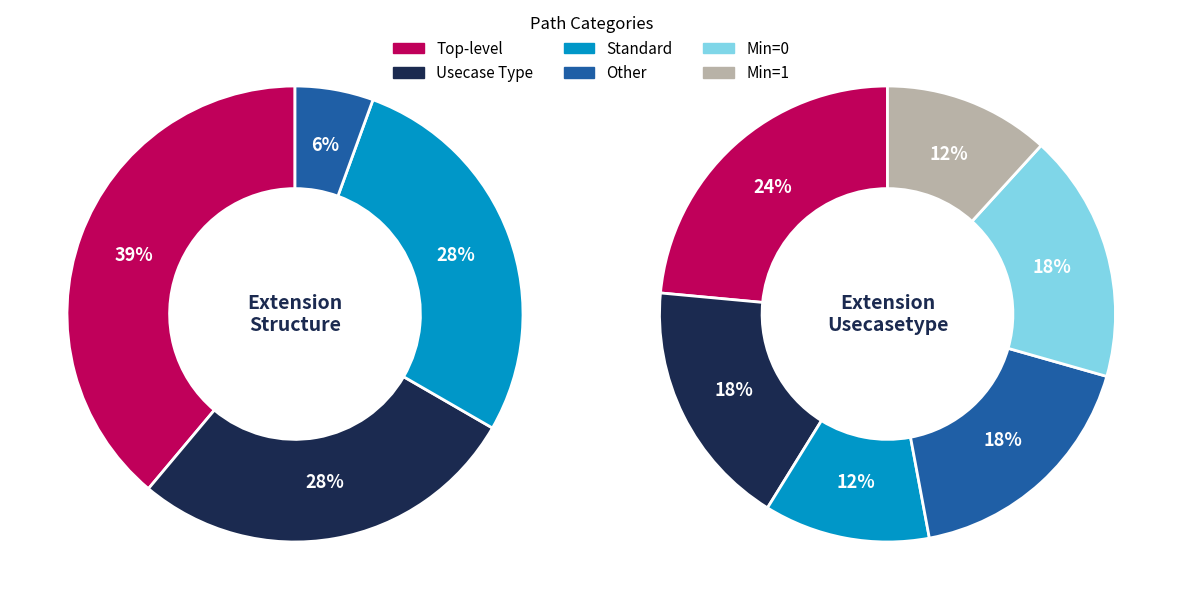

Is there a majority slice in this chart?

No